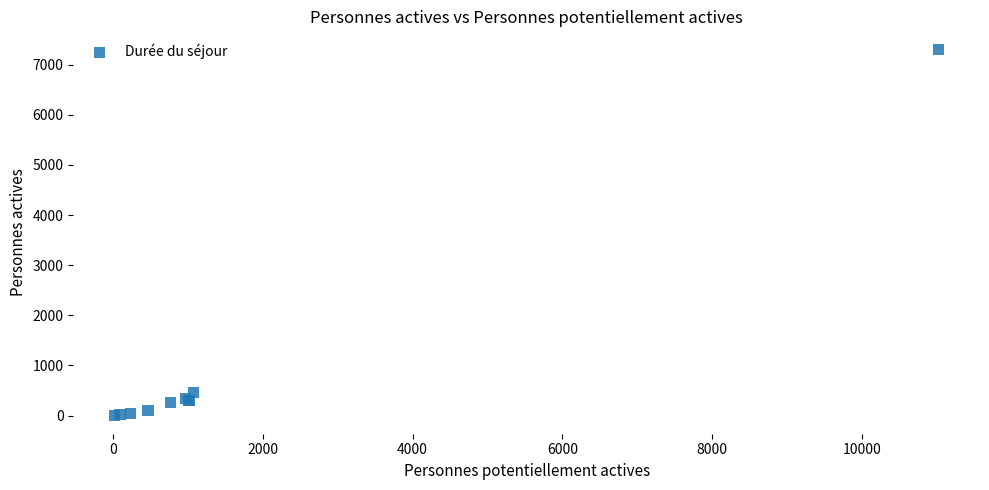

What Y value in the scatter plot is closest to 3652?

462